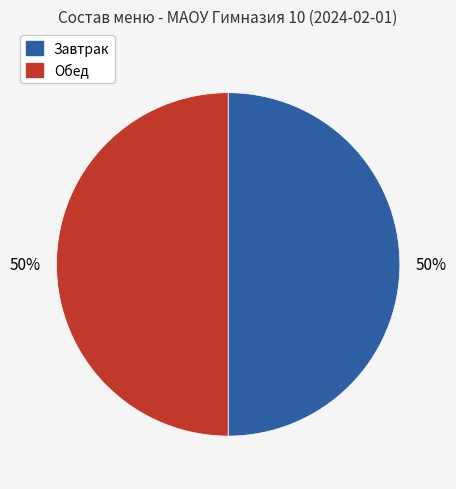

Approximately how many times larger is the value at Обед compared to Завтрак?

1.0